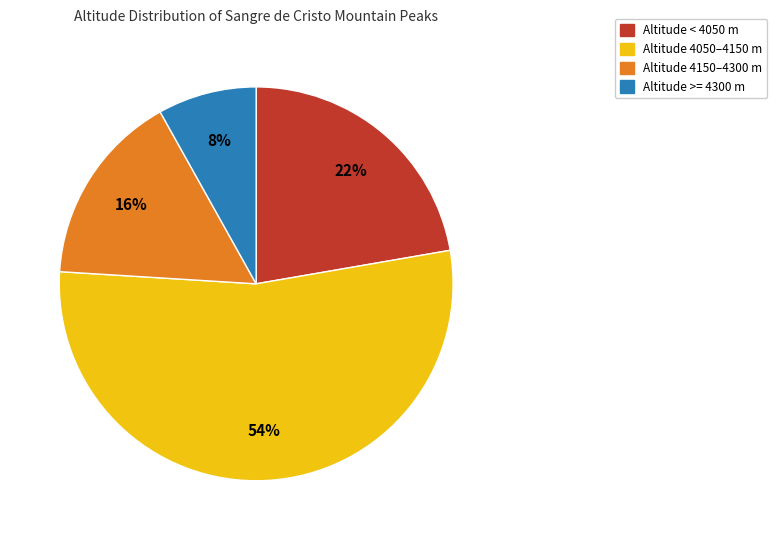

Which category has the smallest portion of the pie?

Altitude >= 4300 m